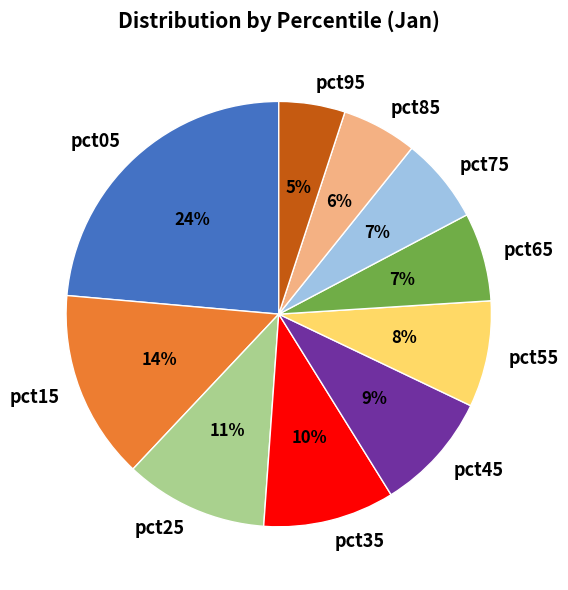

Is pct15 the majority of the pie?

No